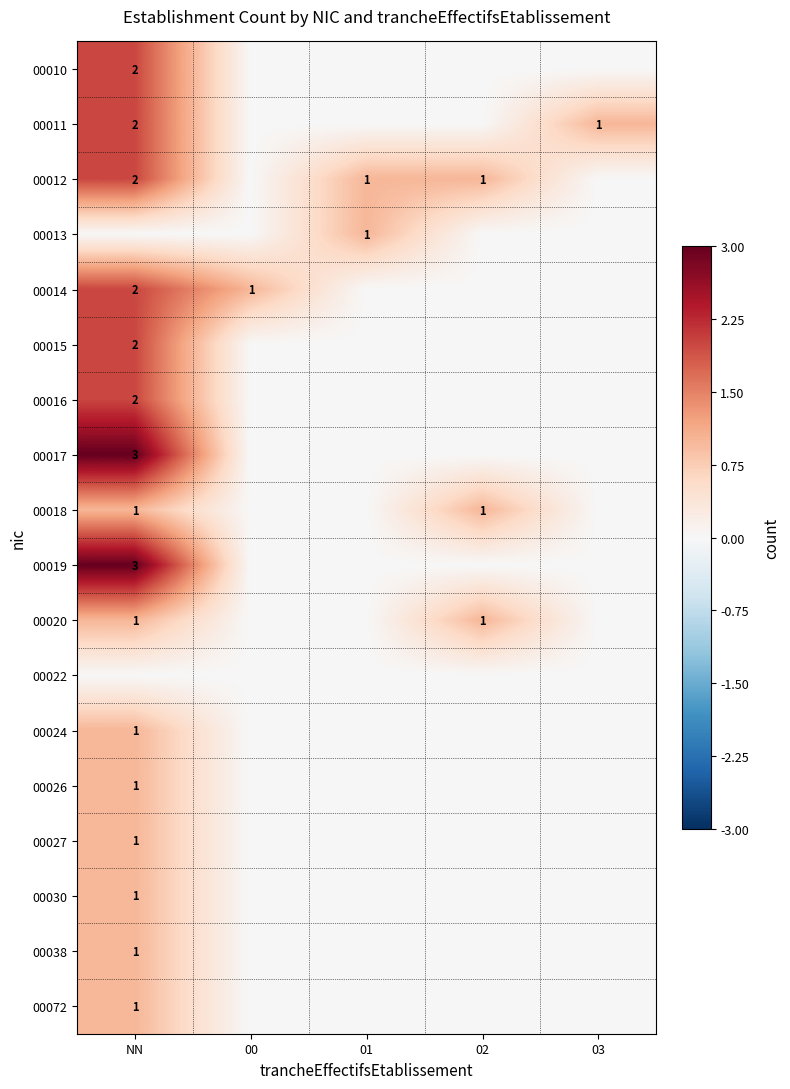

True or false: 00030 has a value of 1 at NN.

True